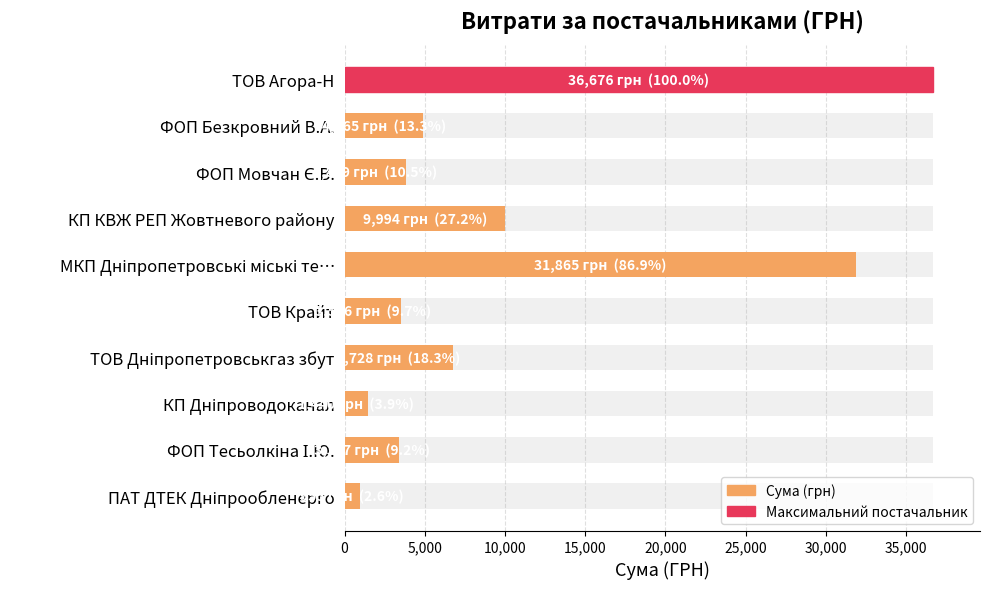

The chart shows a value of 1463.5 at ФОП Тесьолкіна І.Ю.. True or false?

False